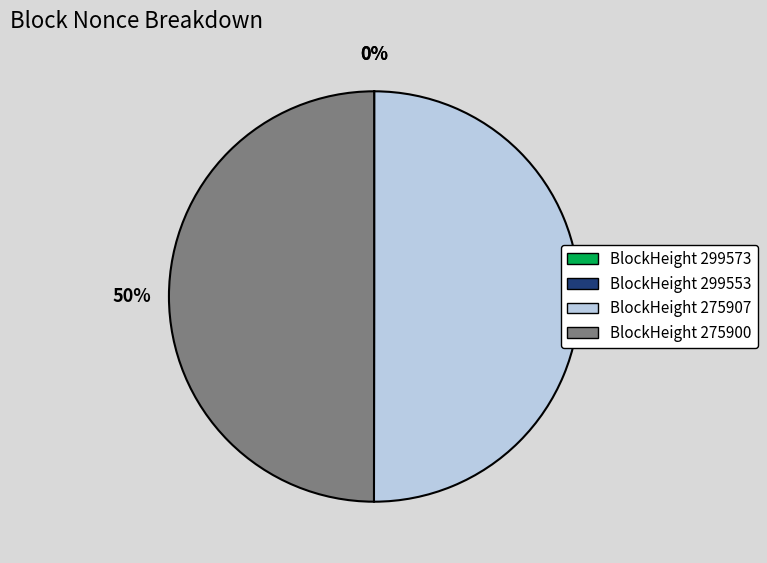

To the nearest percent, what is the difference between the largest and smallest slice percentages?

50%